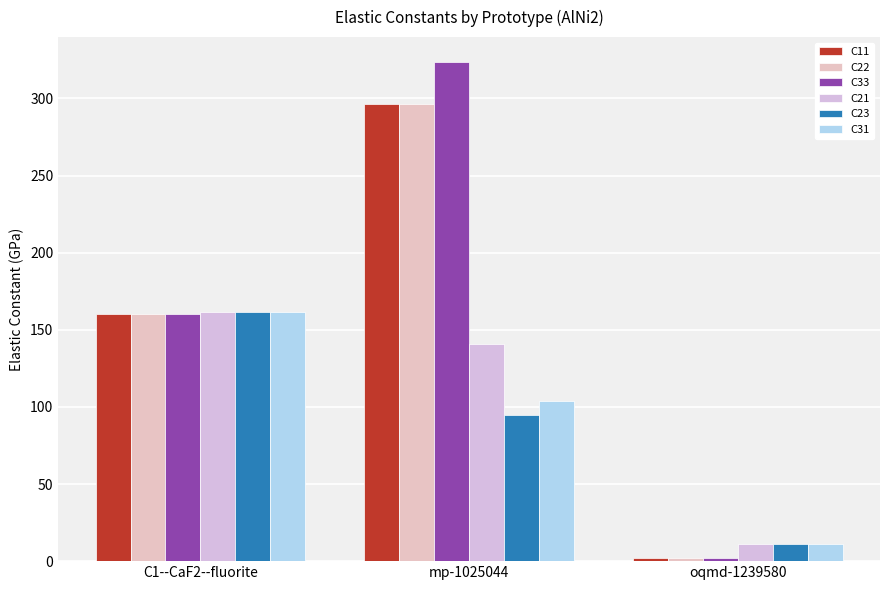

What position from the left is C1--CaF2--fluorite?

1